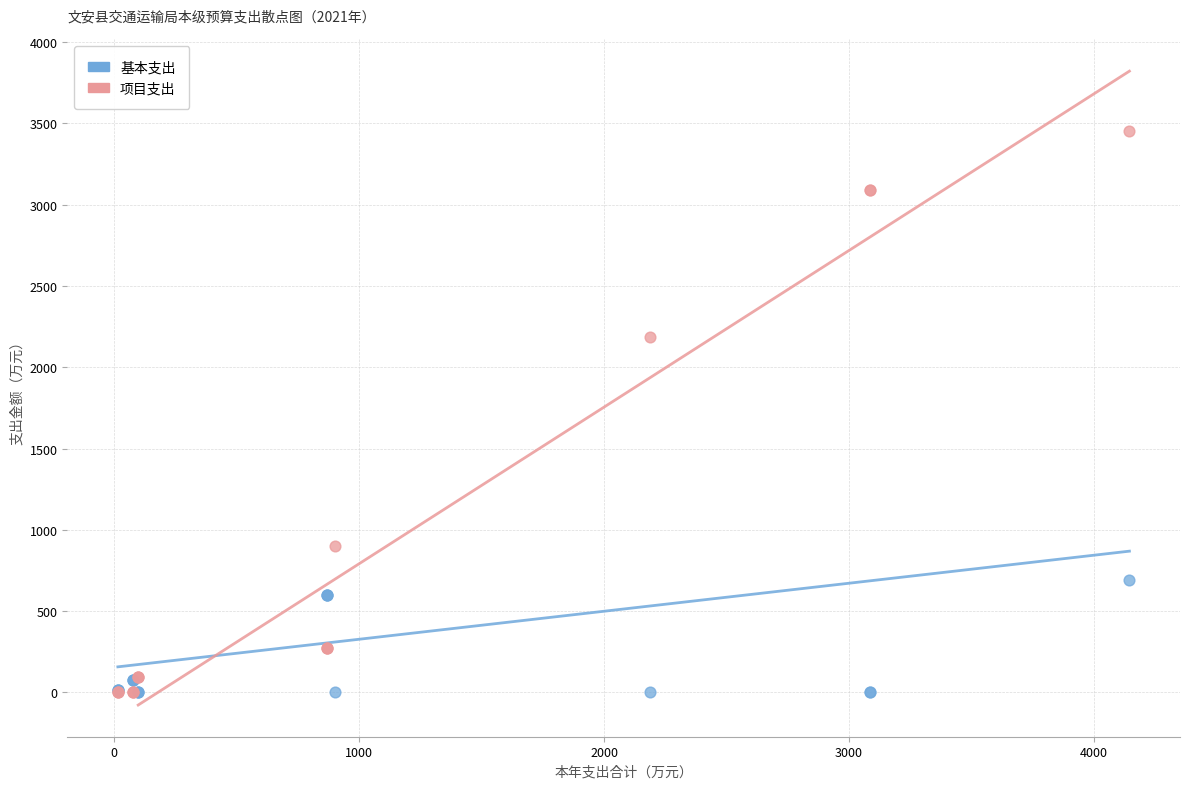

What are all the series names shown in the legend?

基本支出, 项目支出